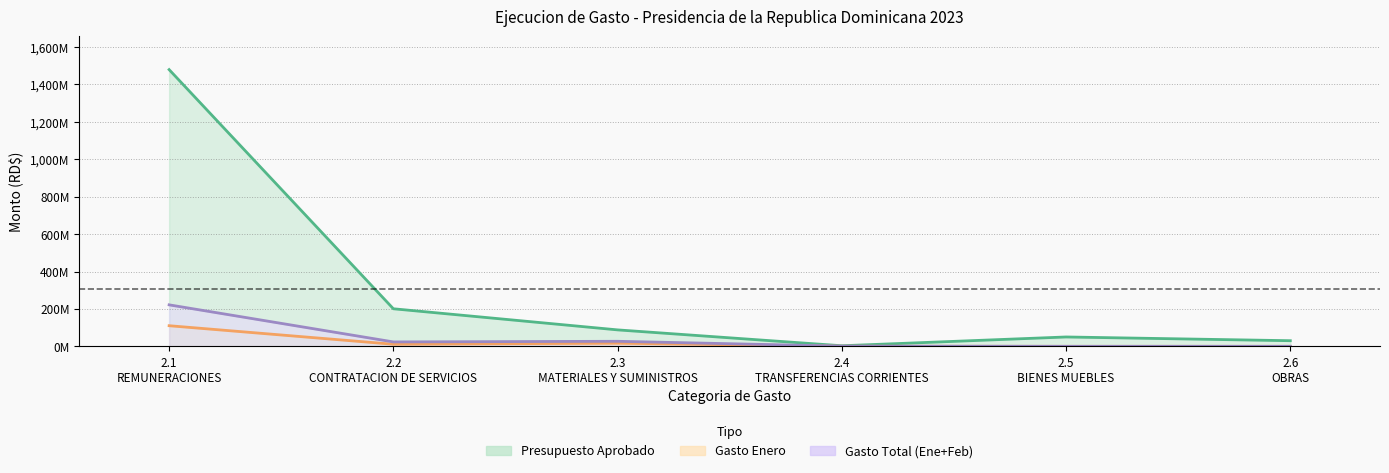

What is the total value across all series at 2.2
CONTRATACION DE SERVICIOS?

235.3